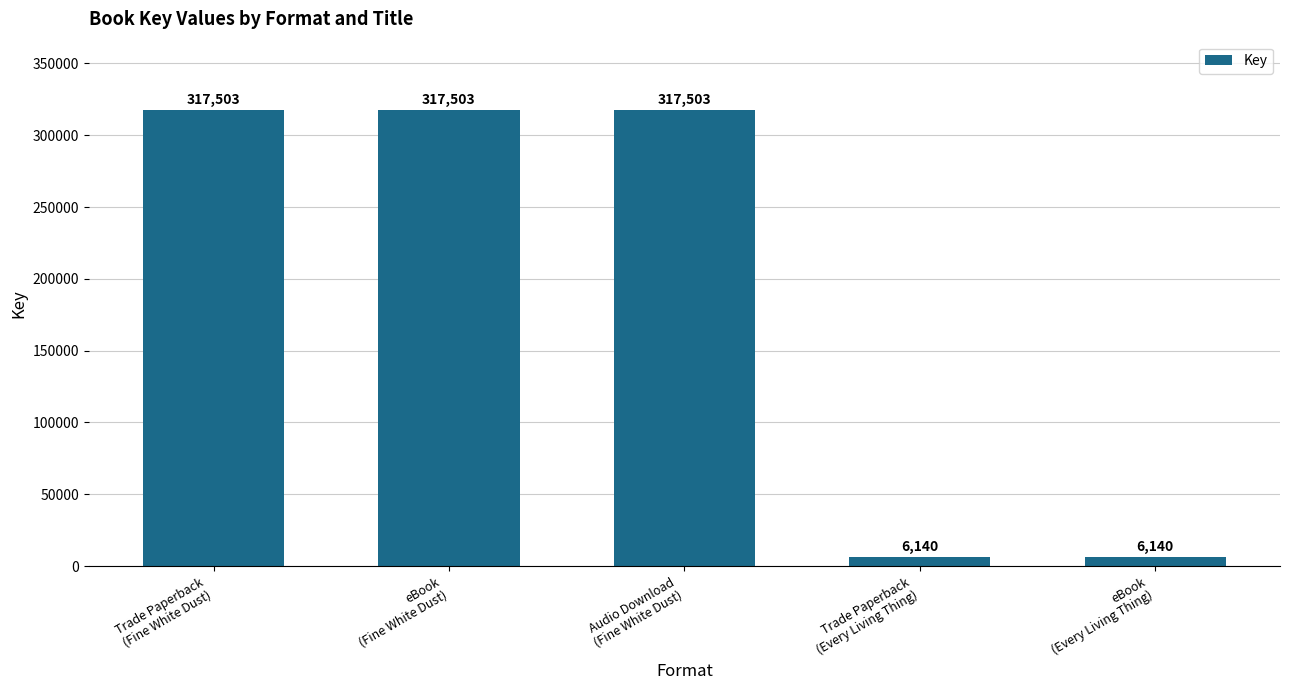

What is the minimum value shown in the chart?

6140